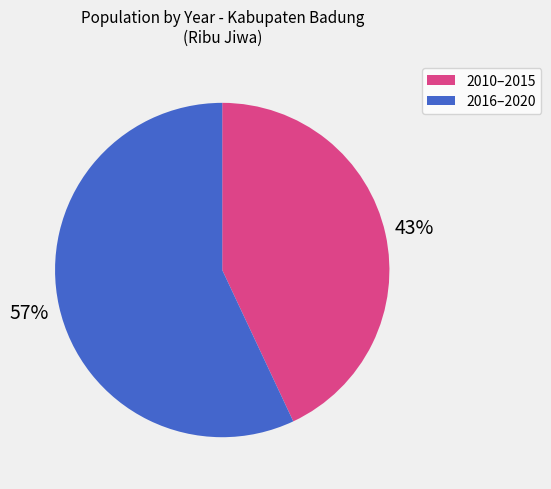

Does any single category account for the majority?

Yes